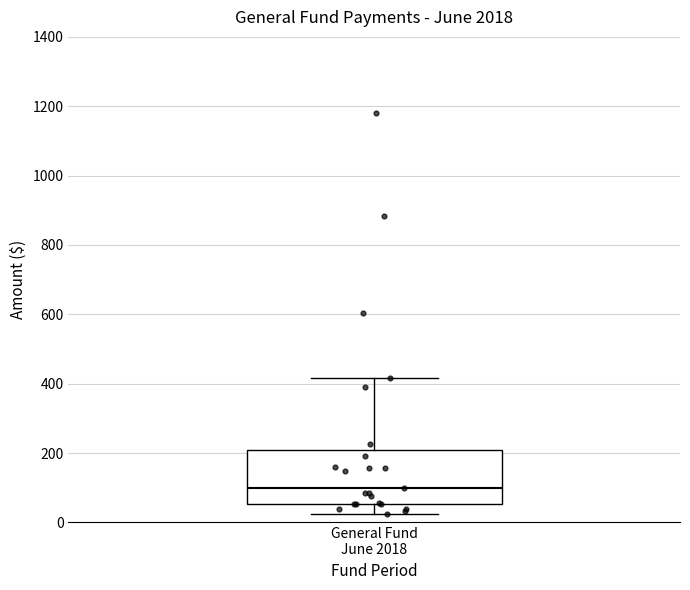

Read this box plot against the y-axis: the position of the median line, the range covered by the box, and the ends of both whiskers. The values are not printed on the chart, so give them approximately, as read against the axis.

median 100, box 60 to 200, whiskers 20 to 420